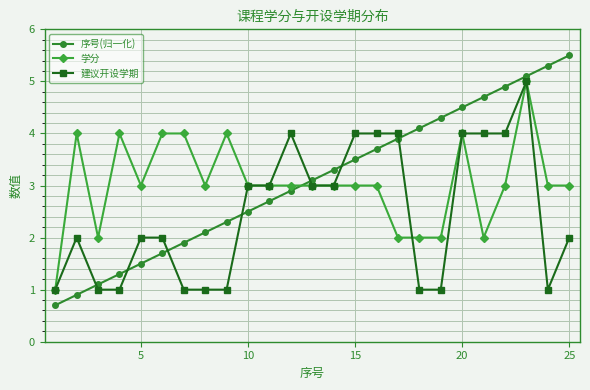

What is the minimum value for 序号(归一化)?

0.7